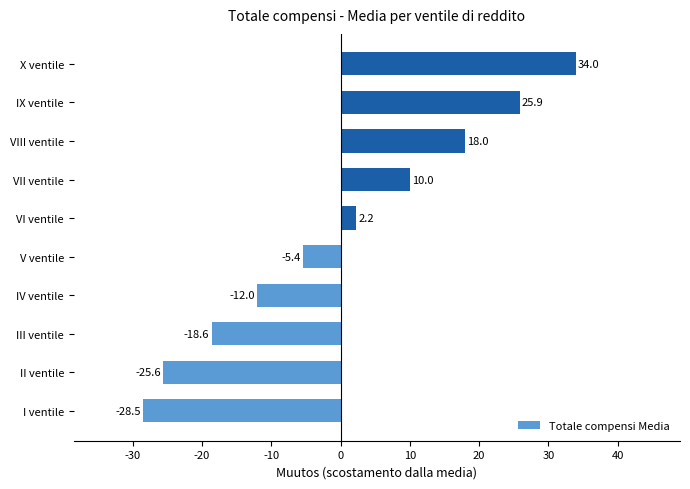

Count the number of data series in this chart.

1